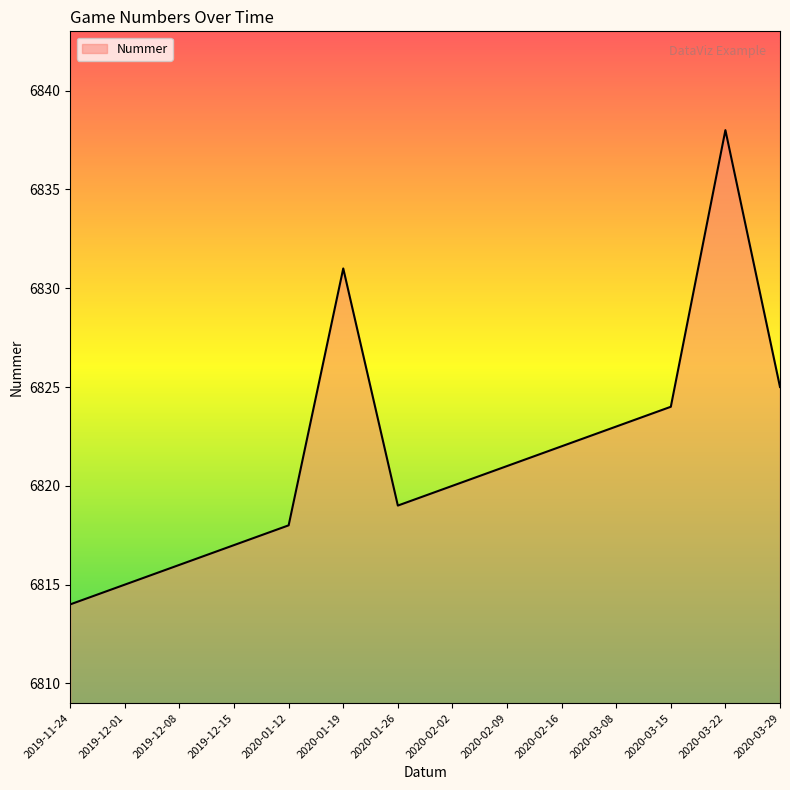

List the labels in order of value, largest first.

2020-03-22, 2020-01-19, 2020-03-29, 2020-03-15, 2020-03-08, 2020-02-16, 2020-02-09, 2020-02-02, 2020-01-26, 2020-01-12, 2019-12-15, 2019-12-08, 2019-12-01, 2019-11-24